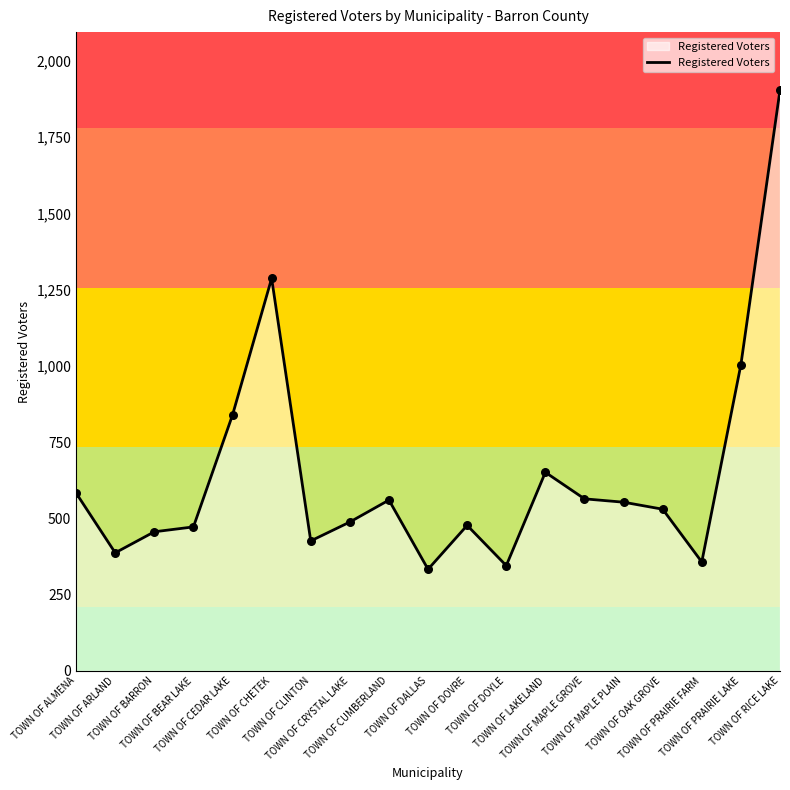

Which has a higher value, TOWN OF DOVRE or TOWN OF RICE LAKE?

TOWN OF RICE LAKE